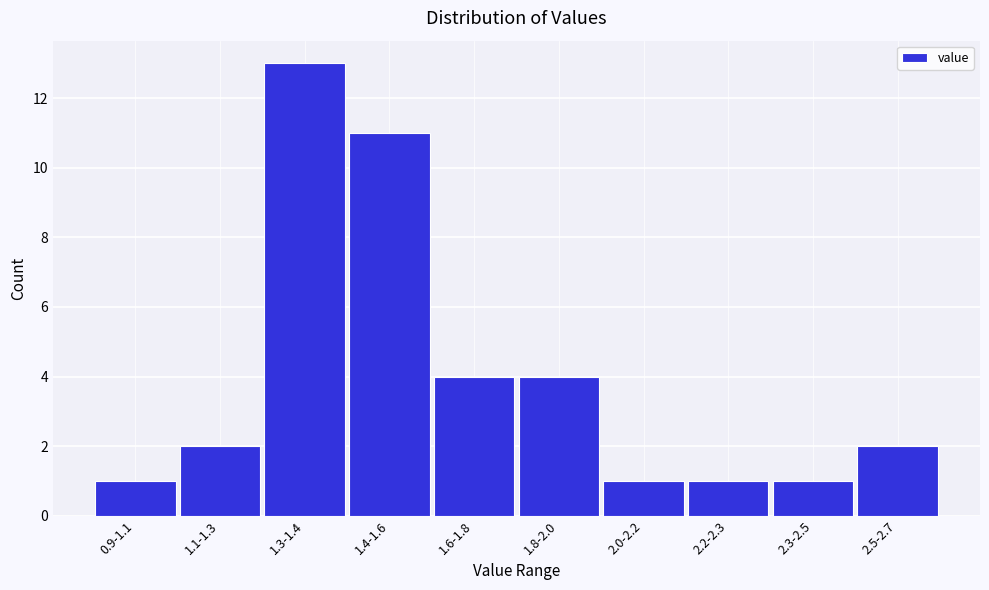

Reading left to right, extract all data points from this chart.

0.9-1.1=1	1.1-1.3=2	1.3-1.4=13	1.4-1.6=11	1.6-1.8=4	1.8-2.0=4	2.0-2.2=1	2.2-2.3=1	2.3-2.5=1	2.5-2.7=2